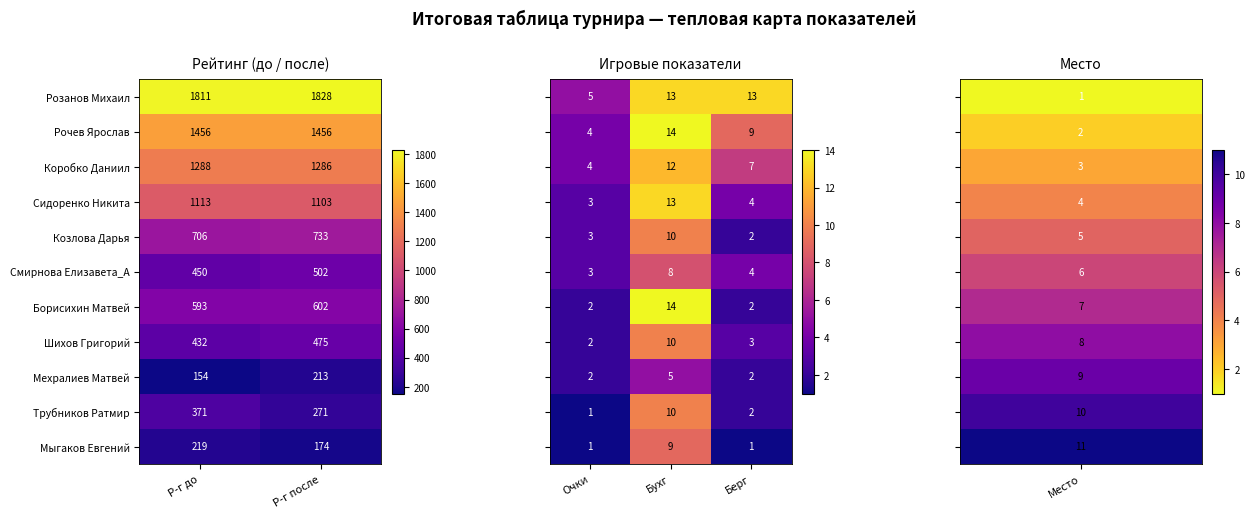

What is the approximate value of Трубников Ратмир at Р-г после, to the nearest 10?

270